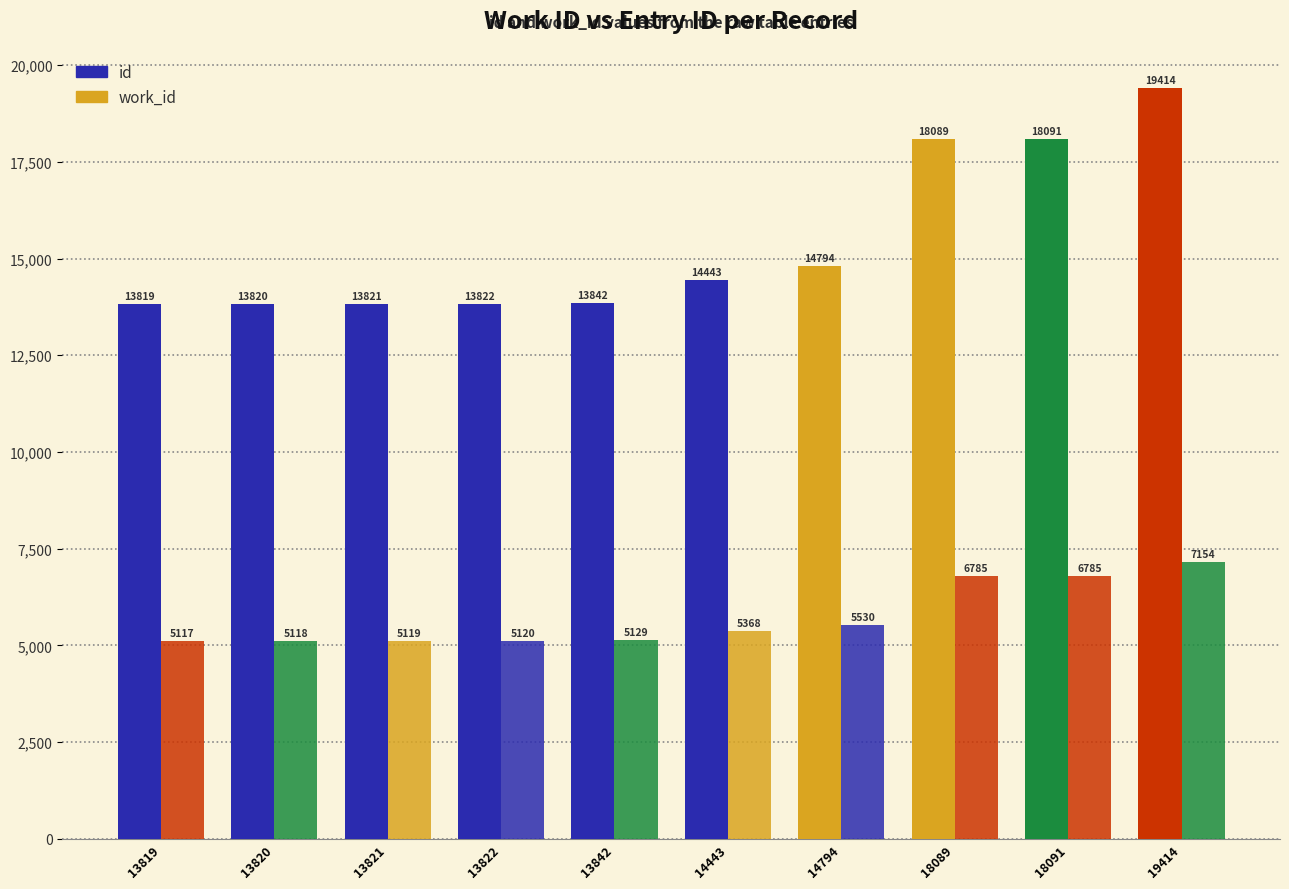

What is the maximum value for work_id?

7154